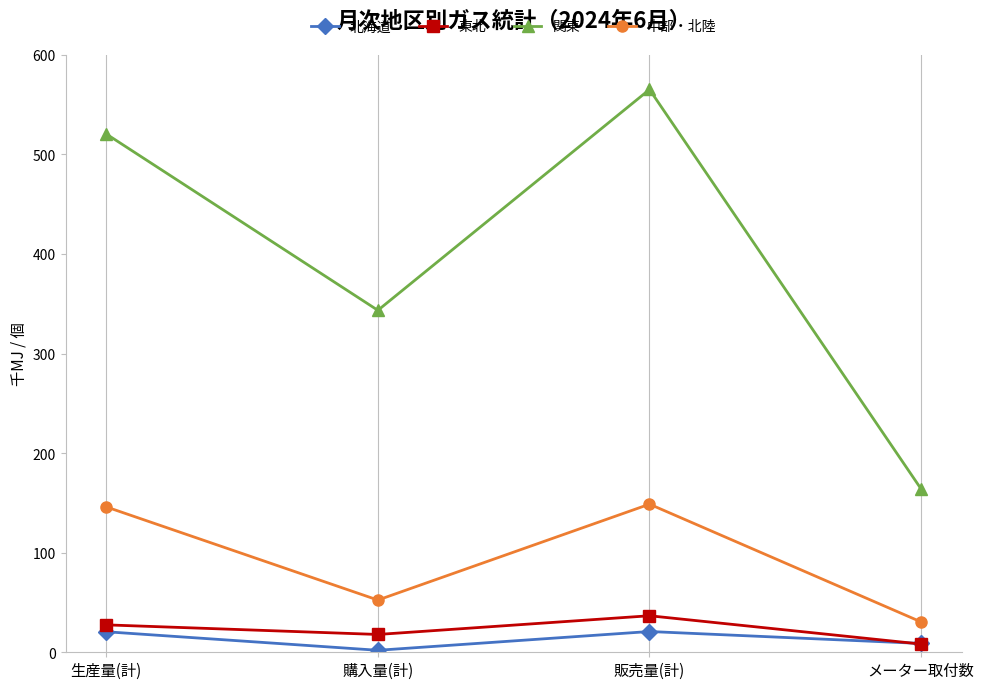

At 販売量(計), list the series in order from smallest to largest.

北海道, 東北, 中部・北陸, 関東